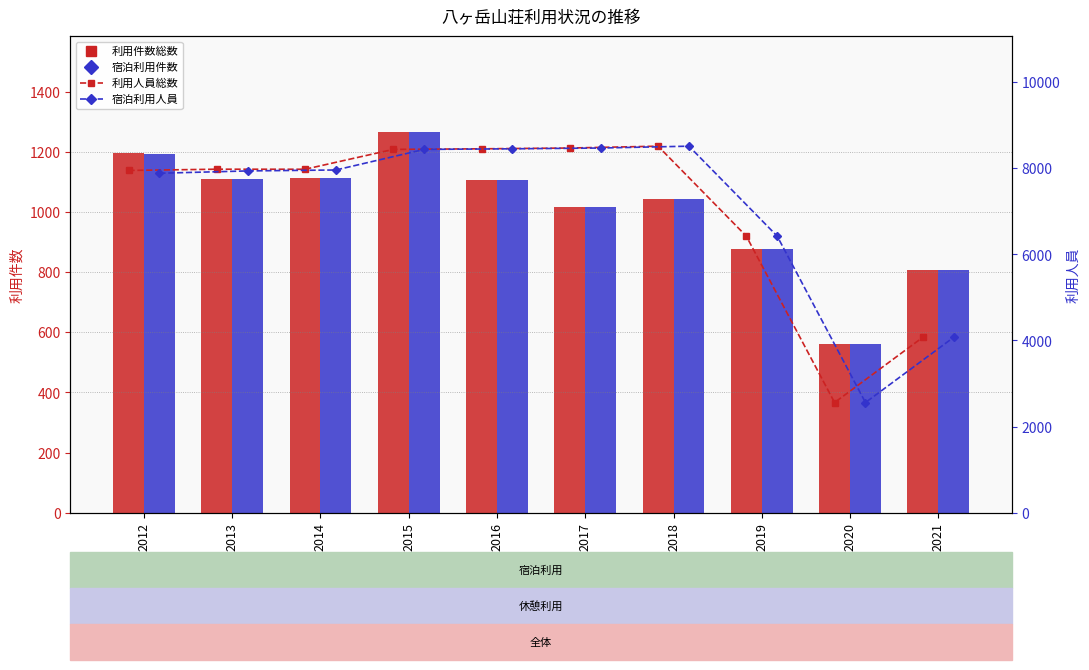

How many groups of bars are there?

10